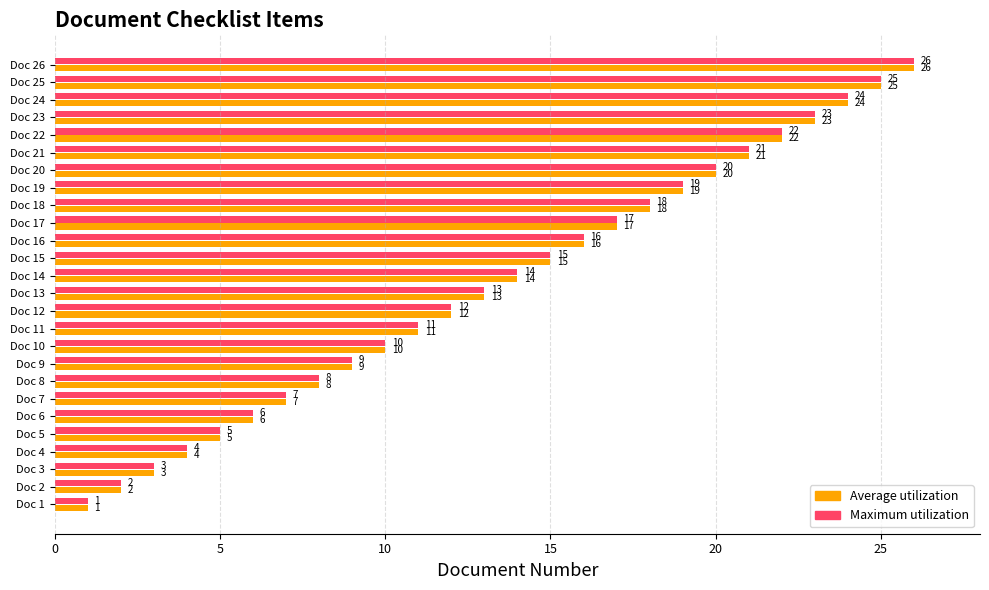

What is the total value across all series at Doc 8?

16